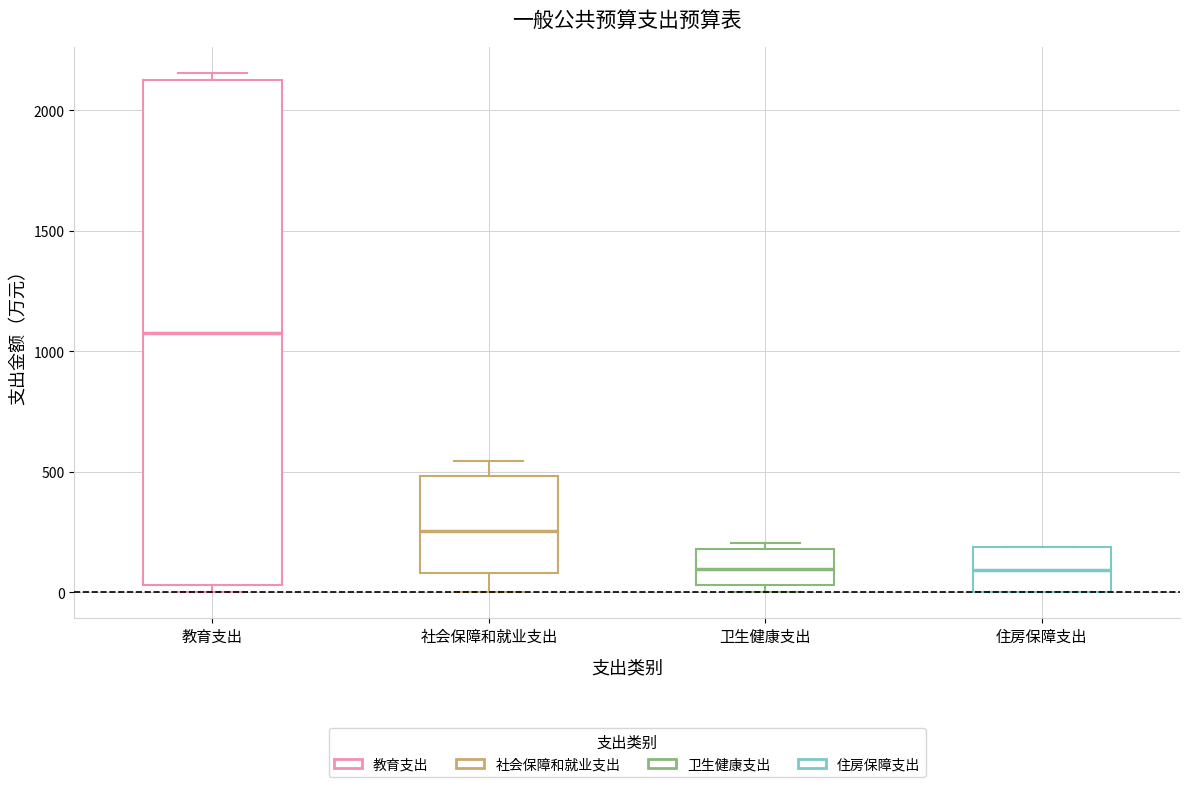

Reading left to right, transcribe this box plot: for each box, give where its median line is, the range the box spans, and where its two whiskers end, as read against the y-axis. The values are not printed on the chart, so give them approximately, as read against the axis.

教育支出: median 1100, box 50 to 2150, whiskers 0 to 2150 (just above the box's upper edge)
社会保障和就业支出: median 250, box 100 to 500, whiskers 0 to 550
卫生健康支出: median 100, box 50 to 200, whiskers 0 to 200 (just above the box's upper edge)
住房保障支出: median 100, box 0 to 200, whiskers 0 to 200